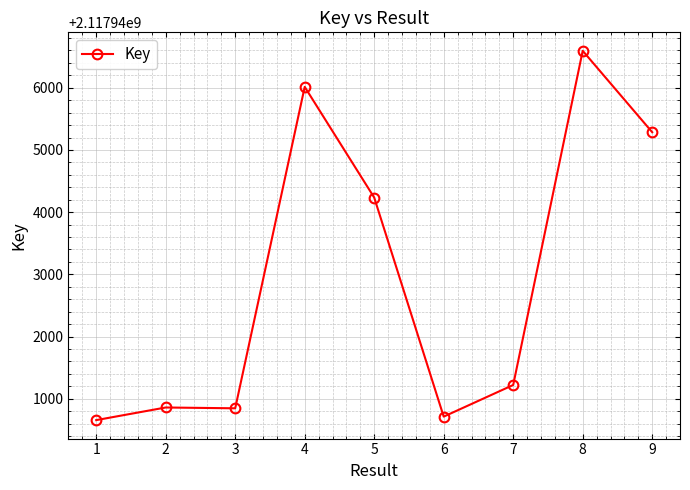

What is the ratio of the value at 5 to the value at 3?

1.0